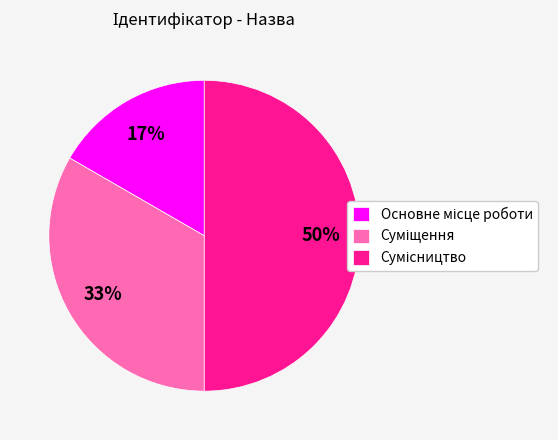

To the nearest percent, what is the difference between the largest and smallest slice percentages?

33%